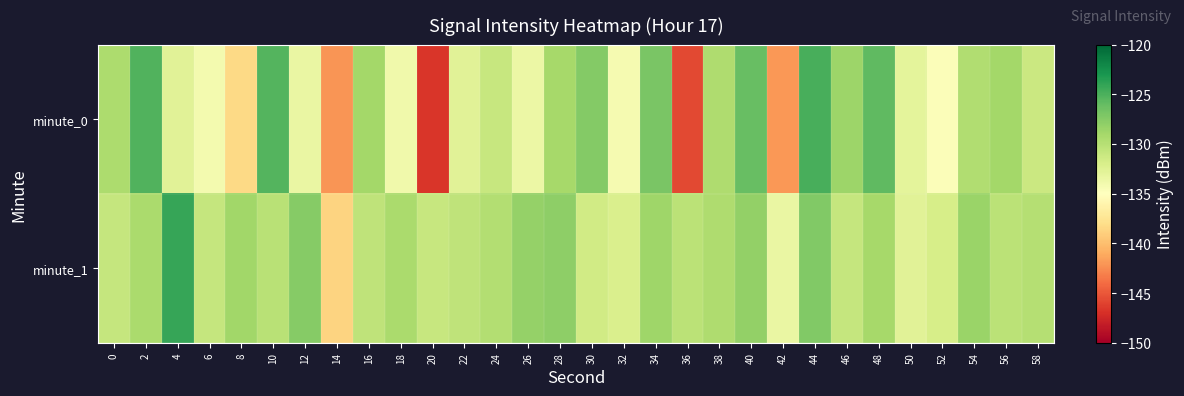

Between 40 and 58, which is larger?

40